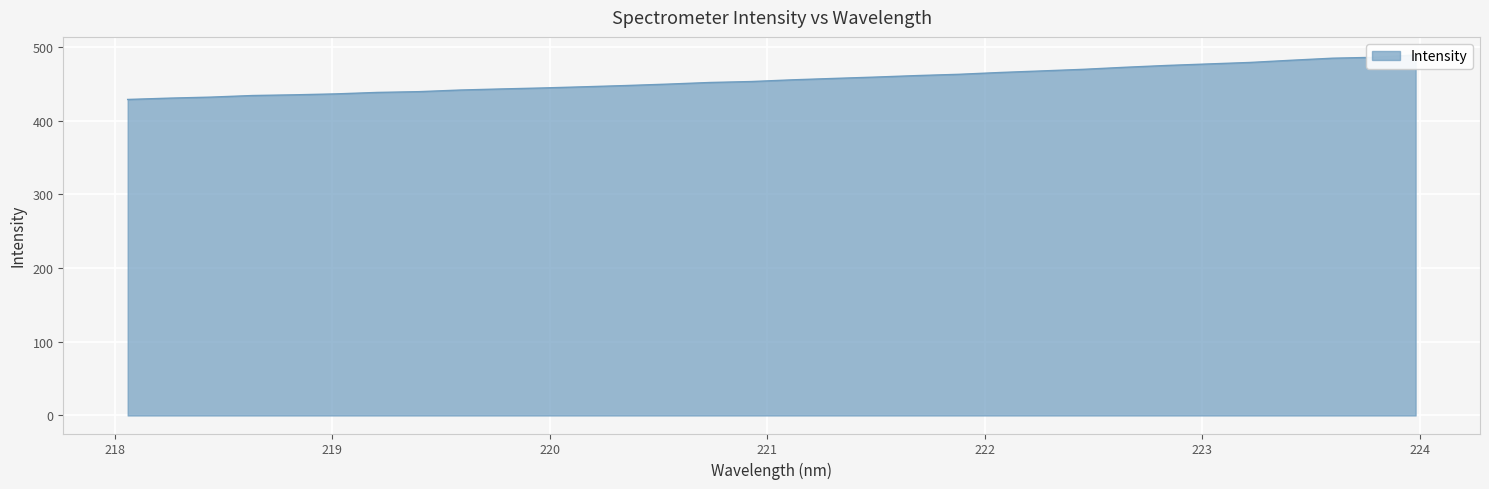

The value at 219.589 is 441.4. True or false?

True